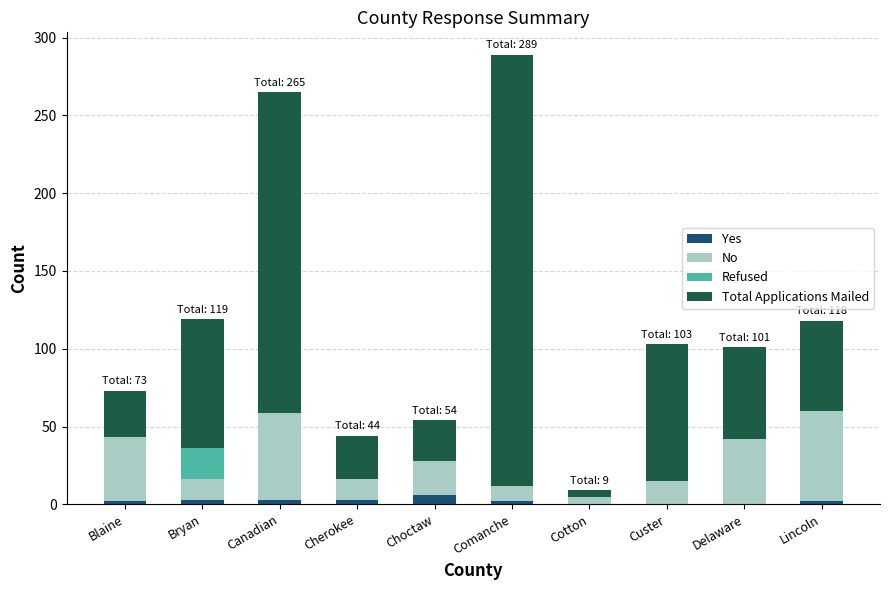

True or false: No has a value of 56 at Canadian.

True